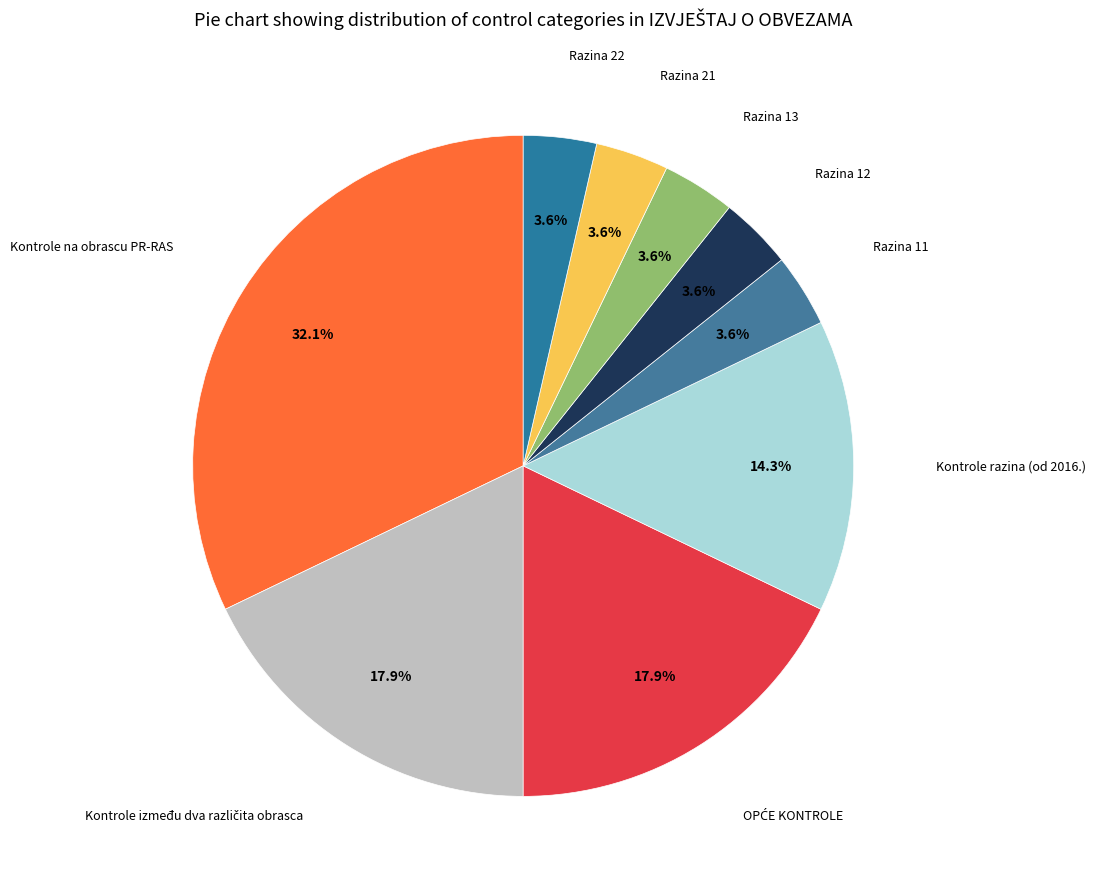

Count the number of slices in the pie.

9